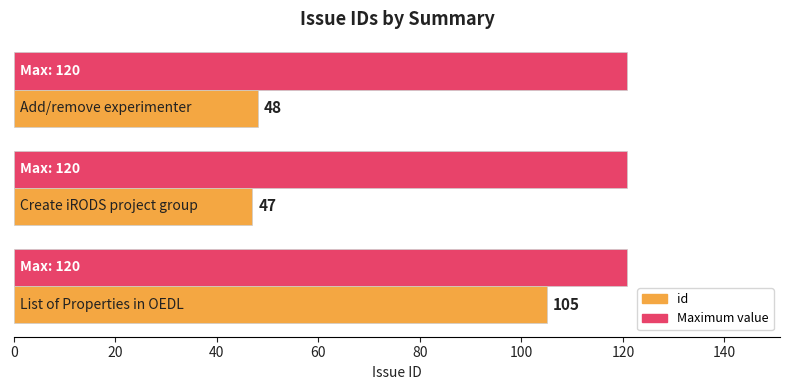

What is the minimum value shown in the chart?

47.0